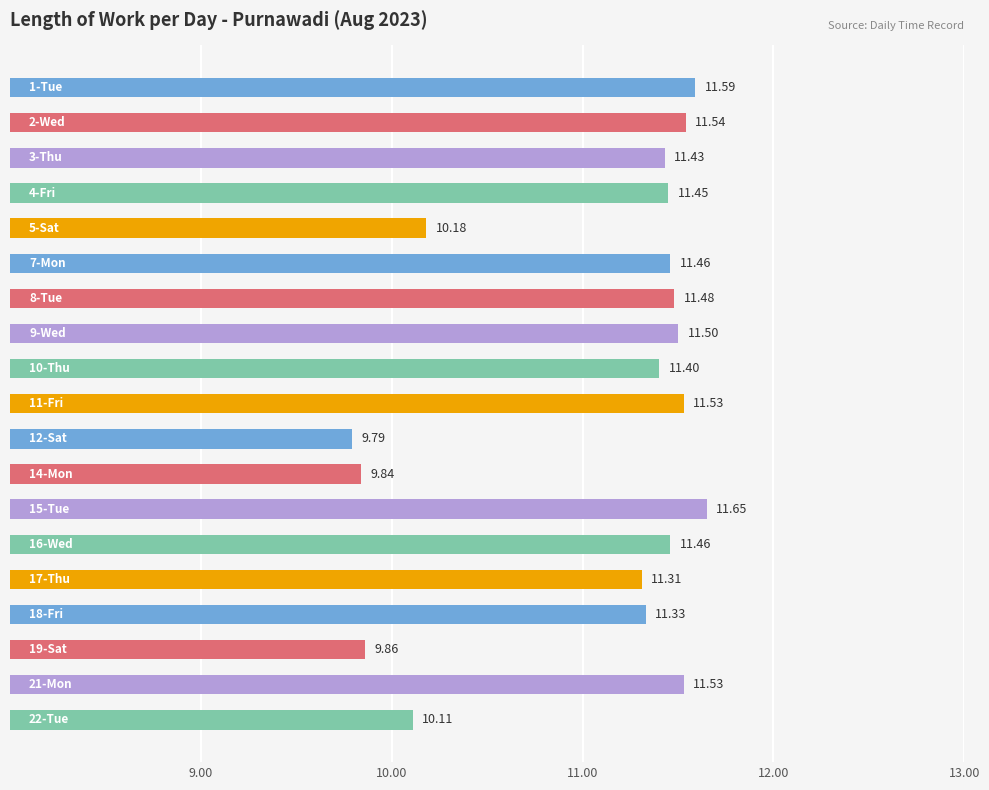

What is the sum of all values?

210.4